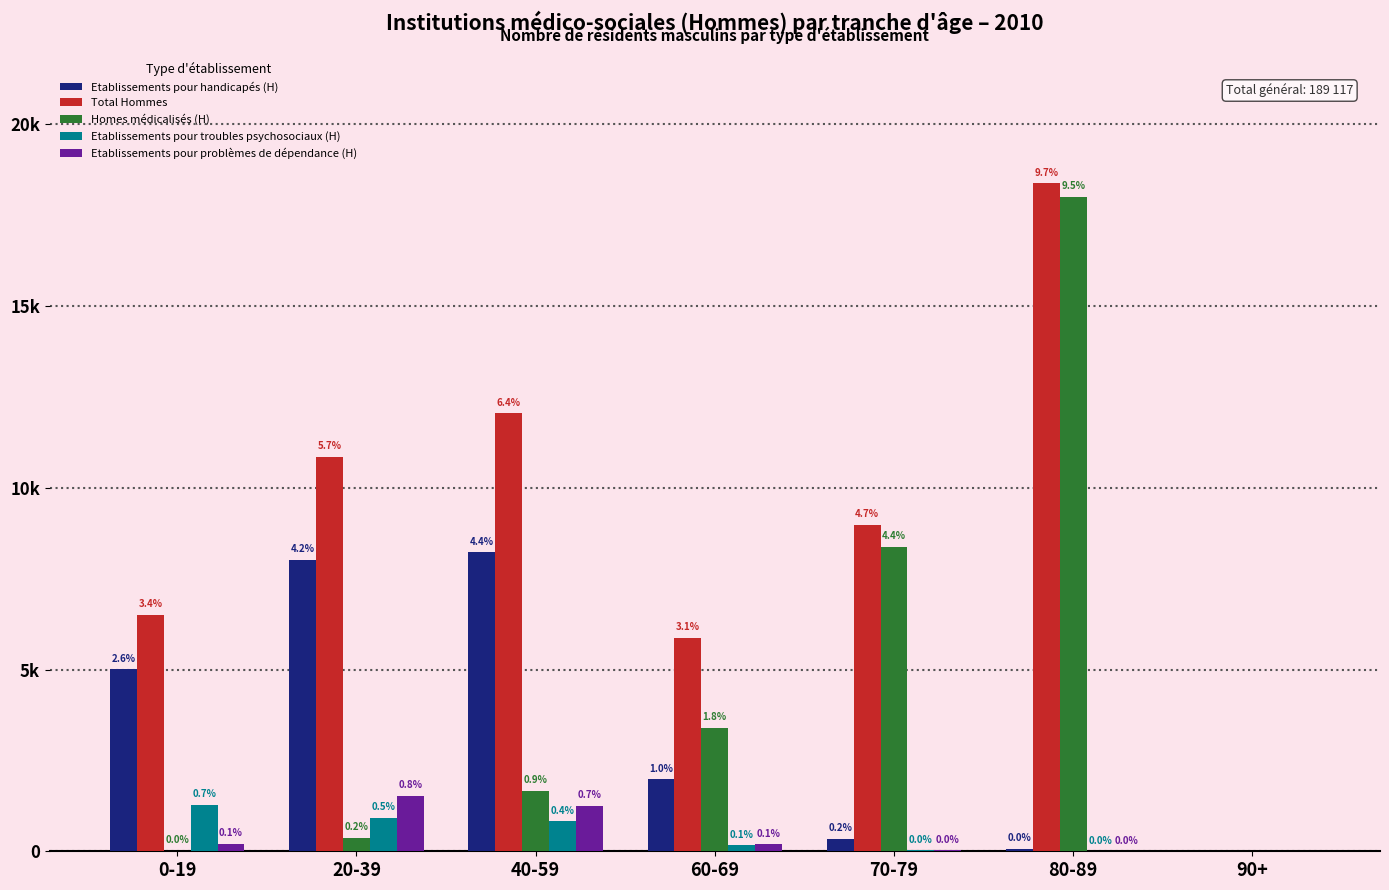

Does the chart contain stacked bars?

No